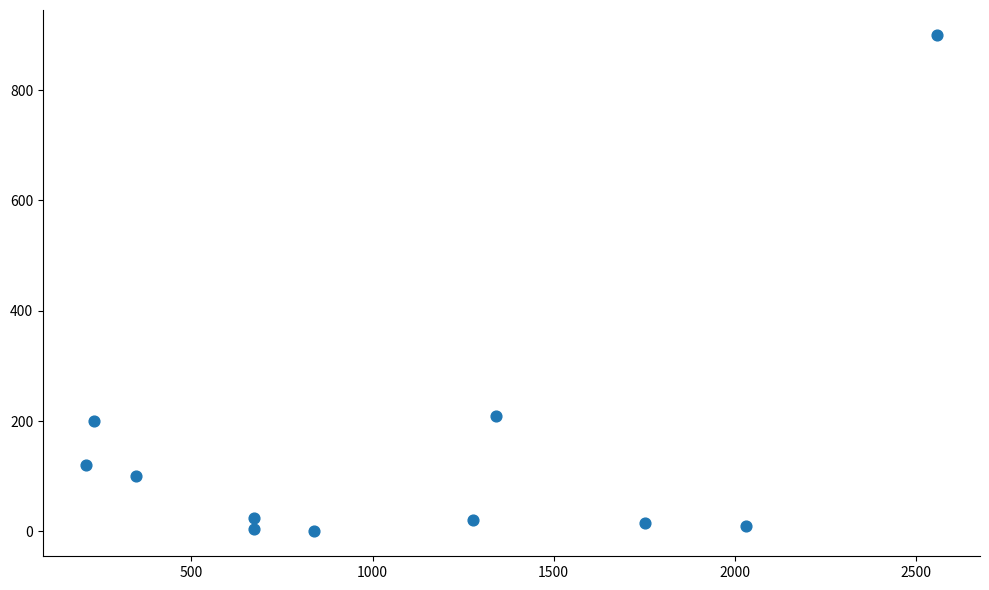

What Y value in the scatter plot is closest to 450?

210